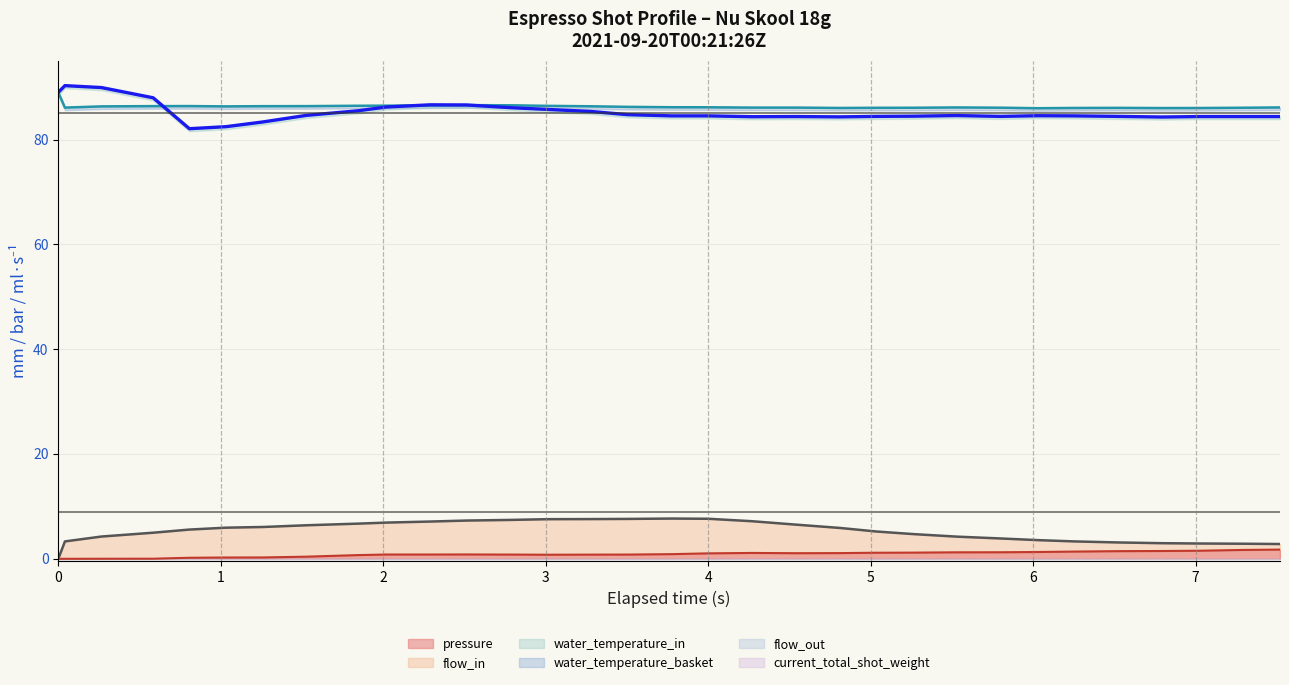

How many categories are shown in the chart?

32